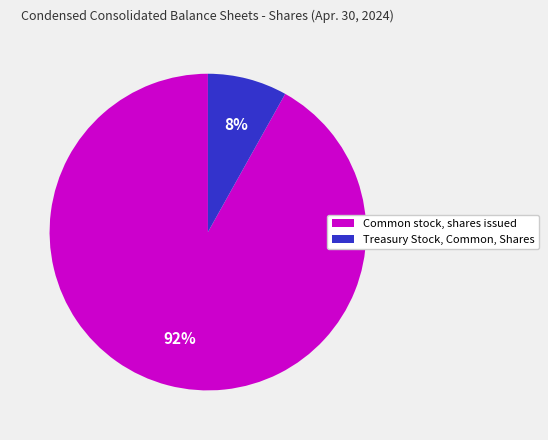

Which has a higher value, Treasury Stock, Common, Shares or Common stock, shares issued?

Common stock, shares issued